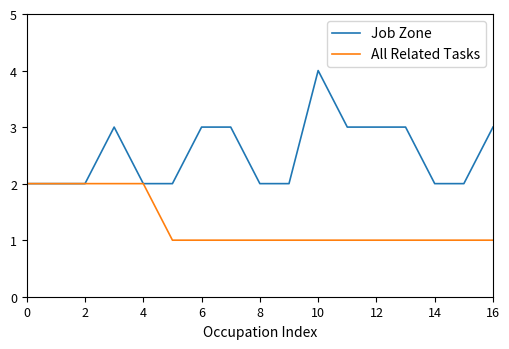

Which series has the largest range (max minus min)?

Job Zone